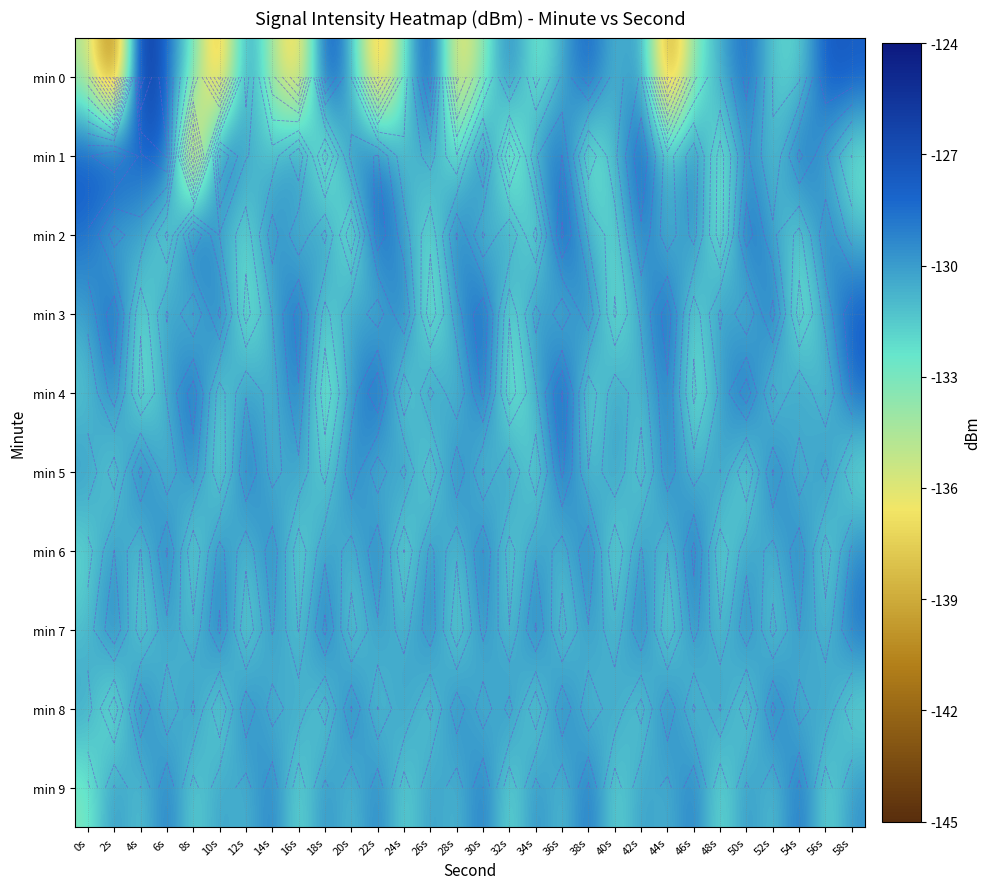

What is the greatest value displayed?

-124.5